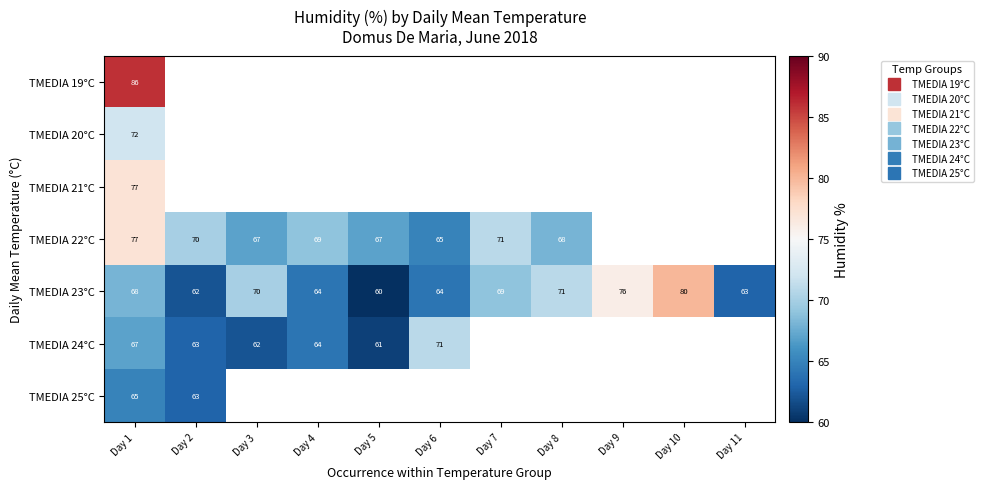

How many values in TMEDIA 21°C are above zero?

1